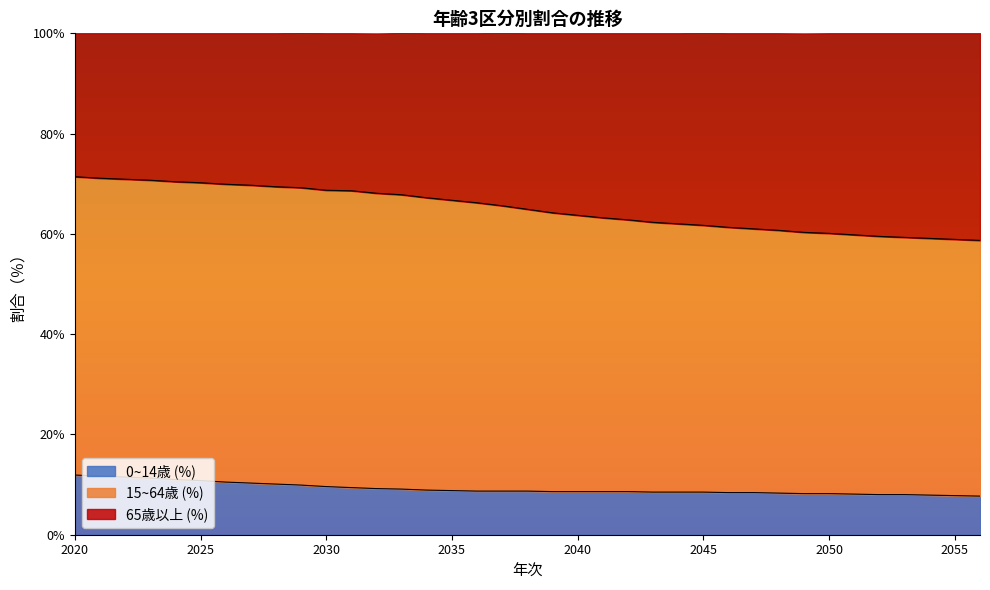

At which label is 15~64歳 (%) closest to 65?

2038